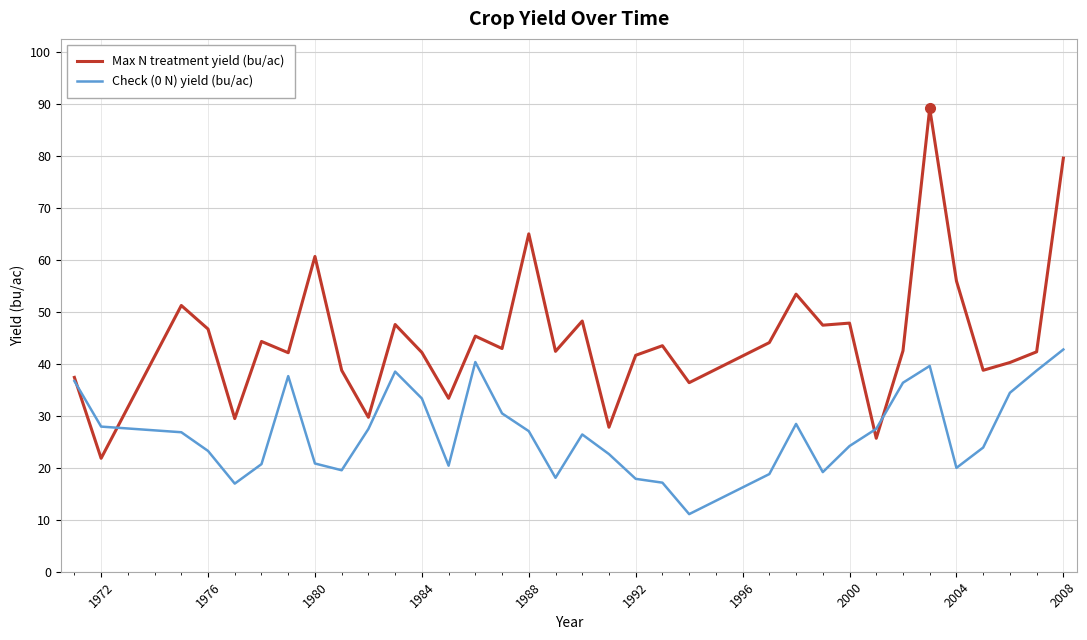

What is the average value of the Max N treatment yield (bu/ac) series?

44.9